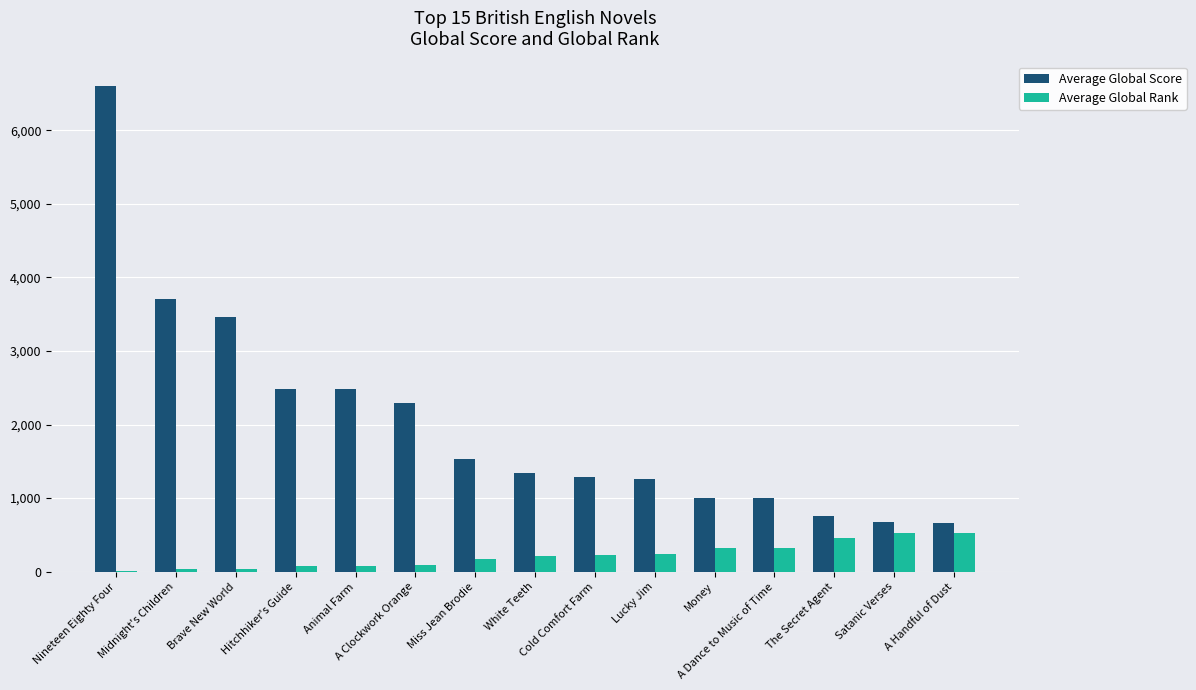

At which label does Average Global Score first exceed 1341?

Nineteen Eighty Four